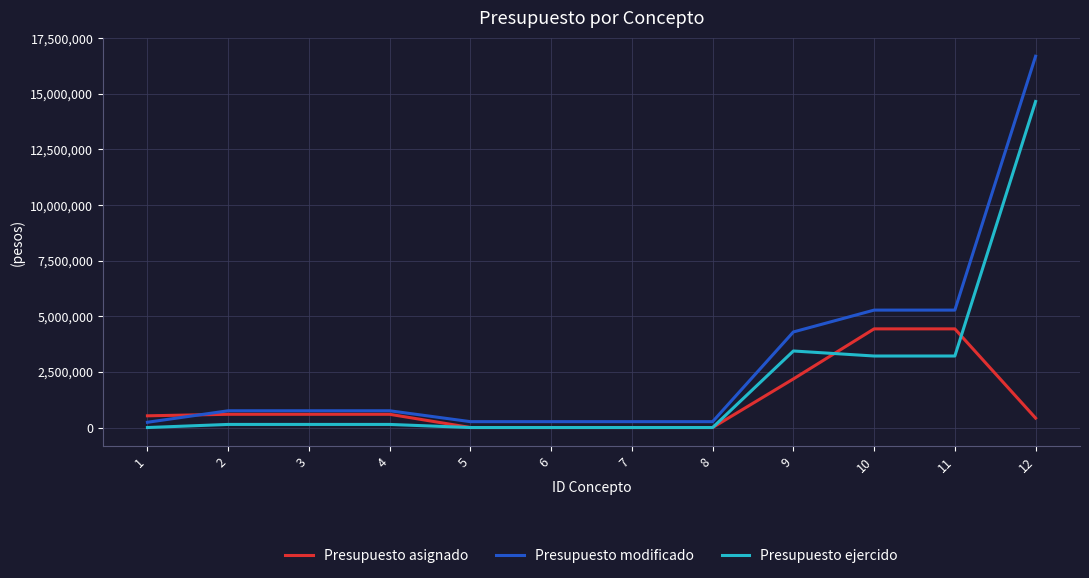

At how many categories does at least one series exceed 14788446?

1